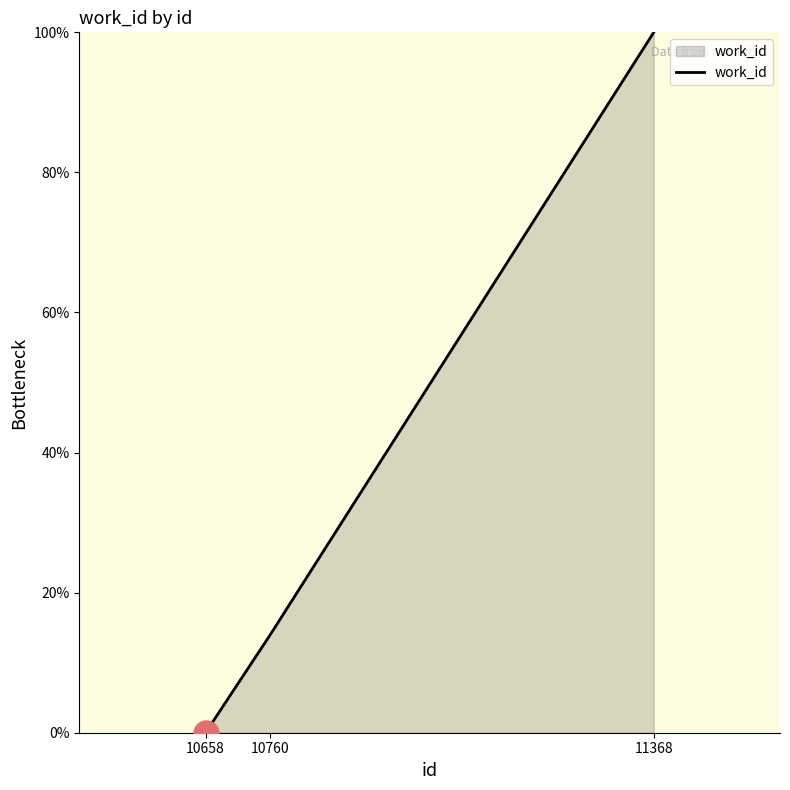

Reading left to right, list all the values displayed in this chart.

10658=0.0	10760=13.9	11368=100.0